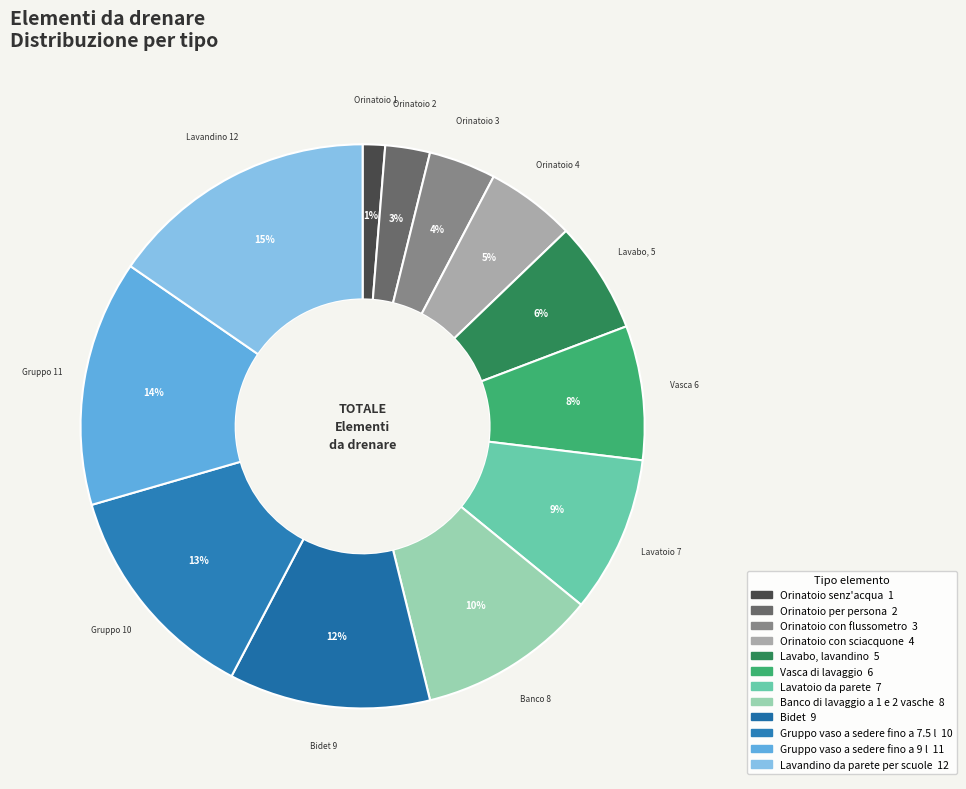

True or false: Lavatoio da parete accounts for 22% of the total.

False